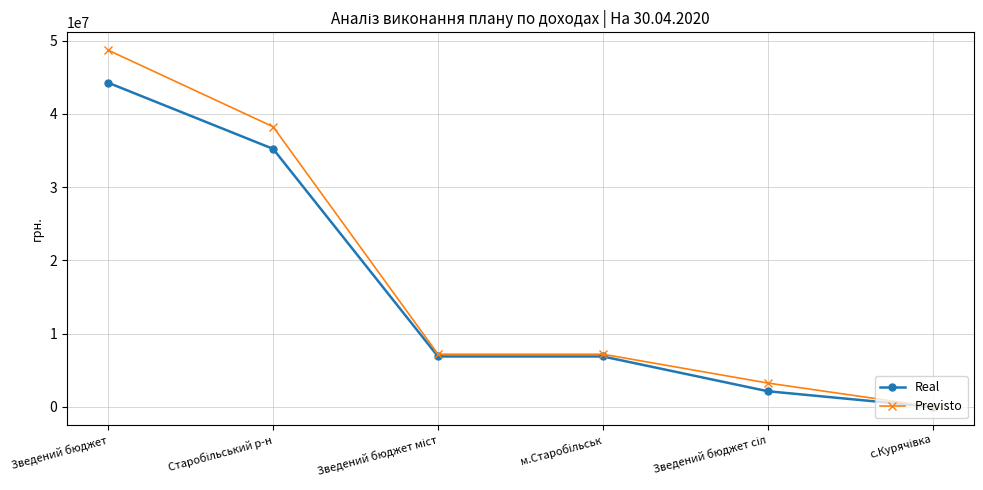

Which series has the widest spread of values?

Previsto